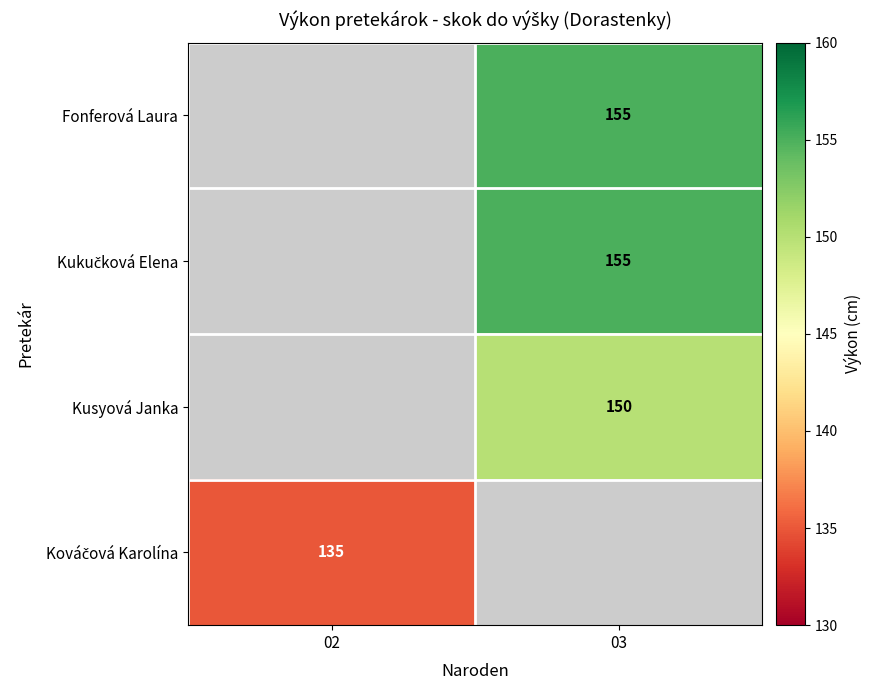

Is it true that Kusyová Janka equals 52 at 03?

False